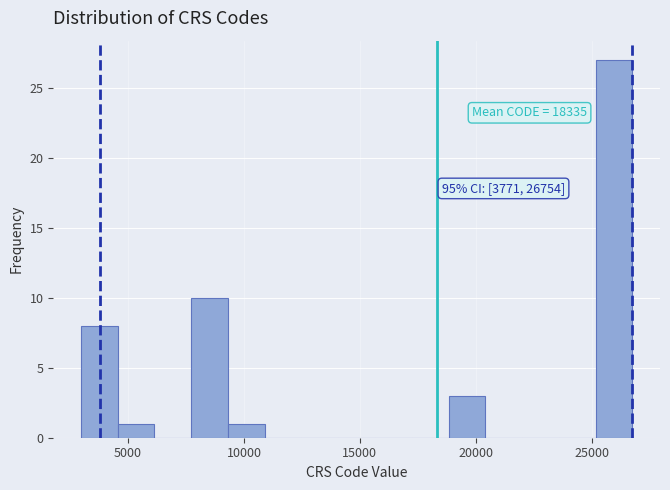

Read against the x-axis, roughly where is the centre of the tallest bar?

26000